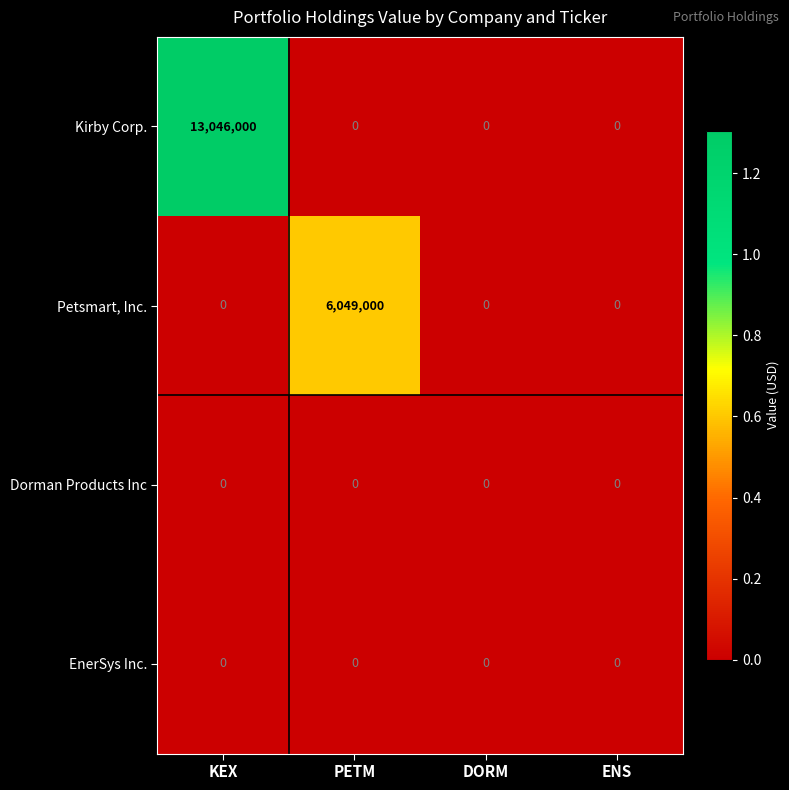

At which category is the sum across all series the highest?

KEX